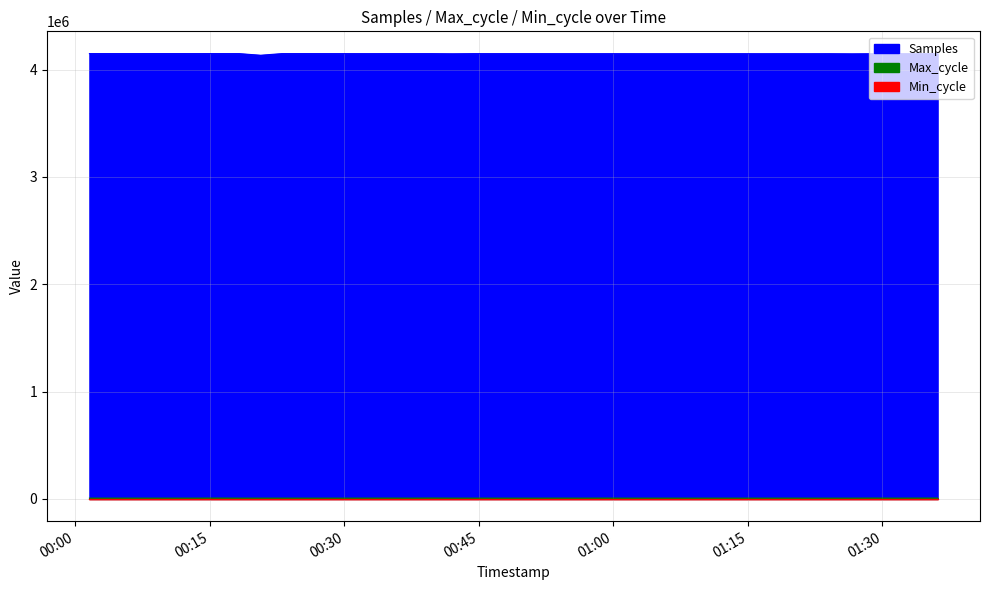

True or false: Max_cycle and Samples intersect in this chart.

False